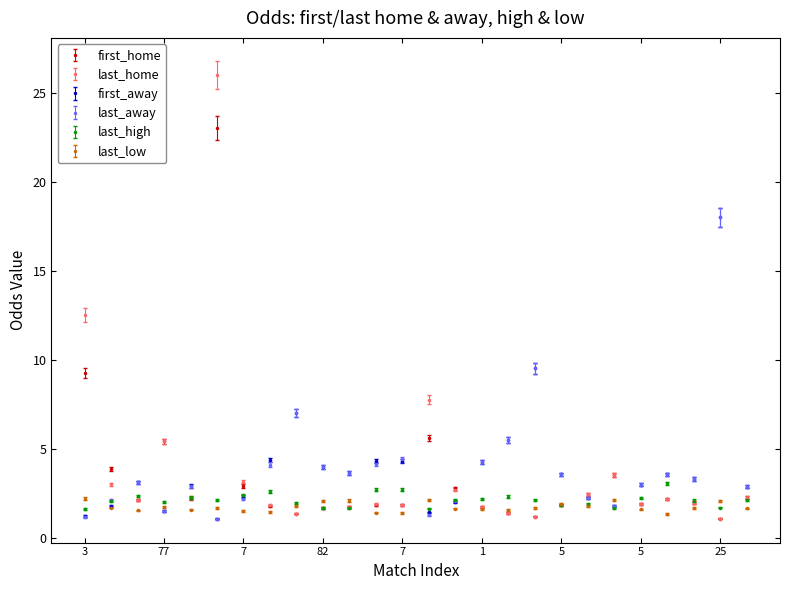

What is the difference between the maximum and minimum values in the first_away series?

16.9